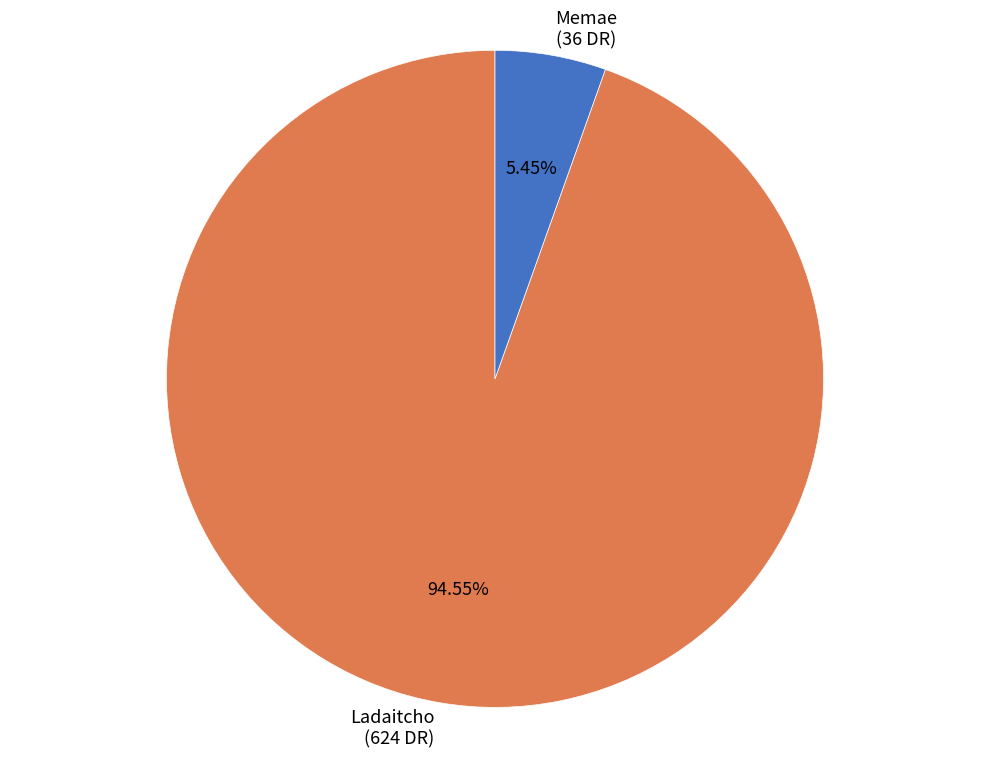

Which slice is the largest?

Ladaitcho